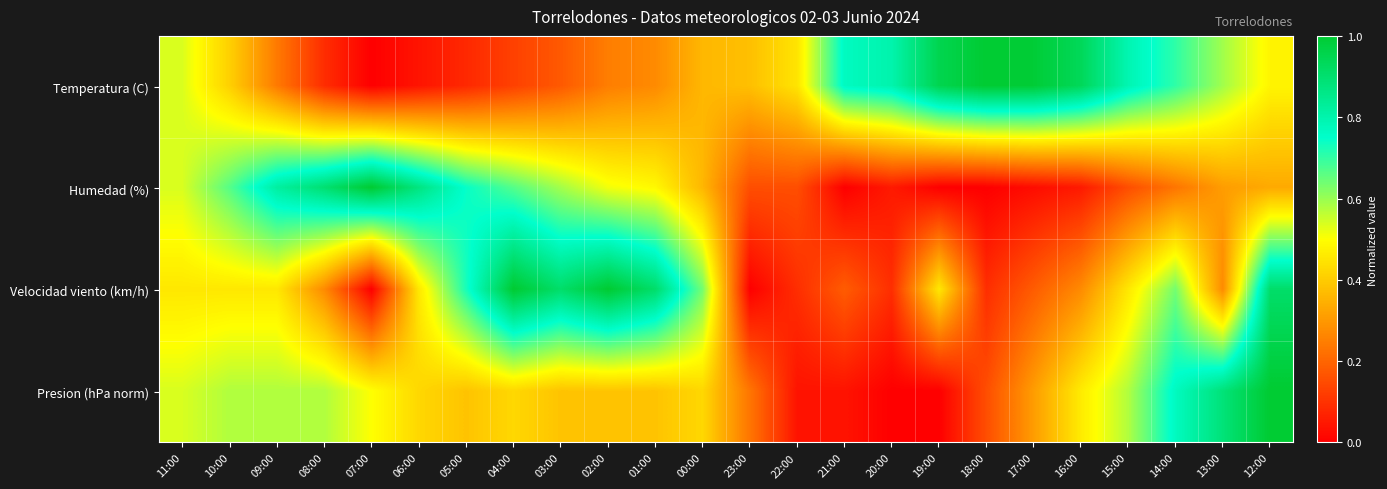

Reading left to right, list all the values displayed in this chart.

Temperatura (C): 11:00=0.5	10:00=0.4	09:00=0.2	08:00=0.1	07:00=0.0	06:00=0.0	05:00=0.1	04:00=0.1	03:00=0.2	02:00=0.2	01:00=0.3	00:00=0.4	23:00=0.4	22:00=0.4	21:00=0.8	20:00=0.8	19:00=1.0	18:00=1.0	17:00=1.0	16:00=0.9	15:00=0.8	14:00=0.7	13:00=0.6	12:00=0.5
Humedad (%): 11:00=0.5	10:00=0.7	09:00=0.8	08:00=0.9	07:00=1.0	06:00=0.9	05:00=0.7	04:00=0.7	03:00=0.6	02:00=0.5	01:00=0.5	00:00=0.4	23:00=0.2	22:00=0.2	21:00=0.0	20:00=0.1	19:00=0.0	18:00=0.0	17:00=0.0	16:00=0.1	15:00=0.2	14:00=0.2	13:00=0.3	12:00=0.3
Velocidad viento (km/h): 11:00=0.5	10:00=0.5	09:00=0.5	08:00=0.3	07:00=0.0	06:00=0.5	05:00=0.7	04:00=1.0	03:00=0.9	02:00=1.0	01:00=0.9	00:00=0.6	23:00=0.0	22:00=0.1	21:00=0.2	20:00=0.1	19:00=0.5	18:00=0.1	17:00=0.2	16:00=0.3	15:00=0.5	14:00=0.6	13:00=0.3	12:00=0.9
Presion (hPa norm): 11:00=0.5	10:00=0.6	09:00=0.6	08:00=0.6	07:00=0.5	06:00=0.4	05:00=0.4	04:00=0.4	03:00=0.4	02:00=0.4	01:00=0.4	00:00=0.4	23:00=0.2	22:00=0.0	21:00=0.0	20:00=0.0	19:00=0.0	18:00=0.2	17:00=0.3	16:00=0.5	15:00=0.6	14:00=0.8	13:00=0.9	12:00=1.0